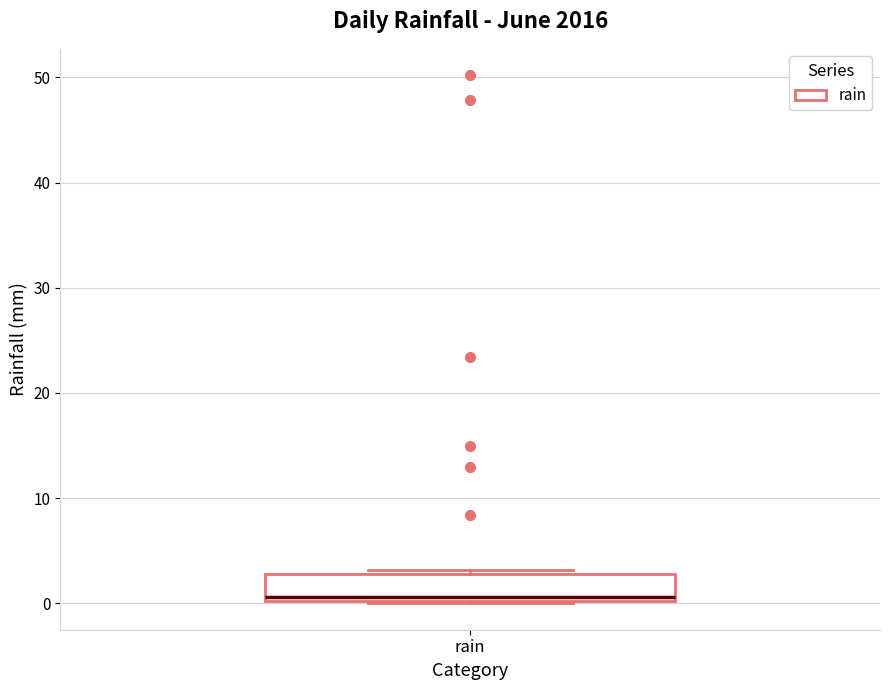

Transcribe this box plot: give where the median line is, the range the box spans, and where the two whiskers end, as read against the y-axis. The values are not printed on the chart, so give them approximately, as read against the axis.

median 1, box 0 to 3, whiskers 0 to 3 (just above the box's upper edge)